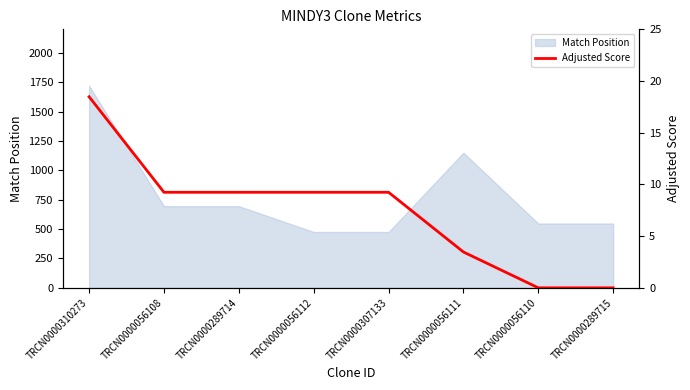

What is the value of the 1st point from the left?

18.5